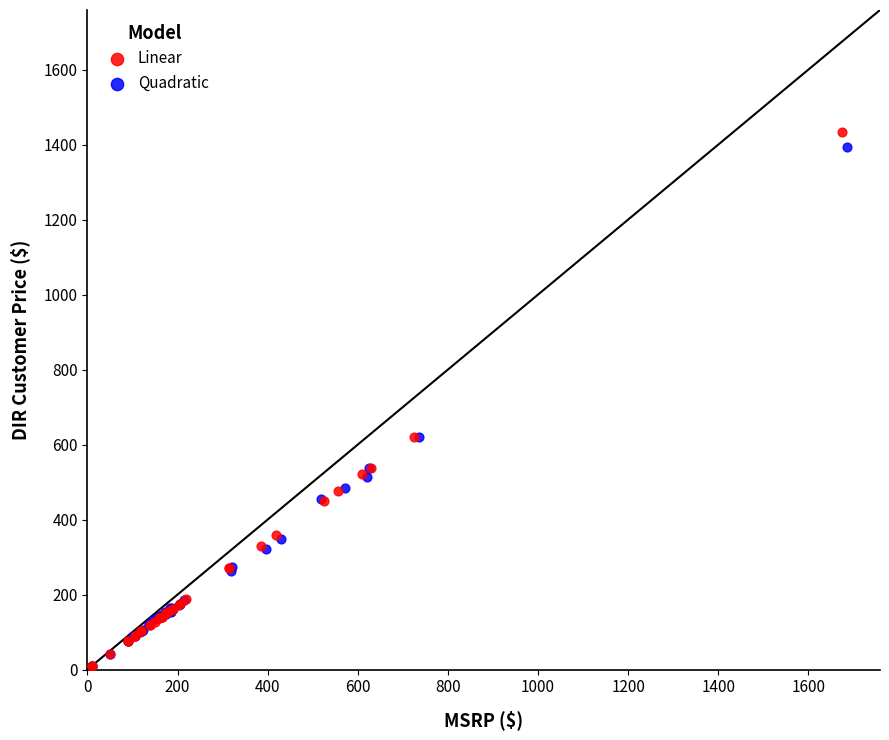

Which series has the widest spread of Y values?

Linear